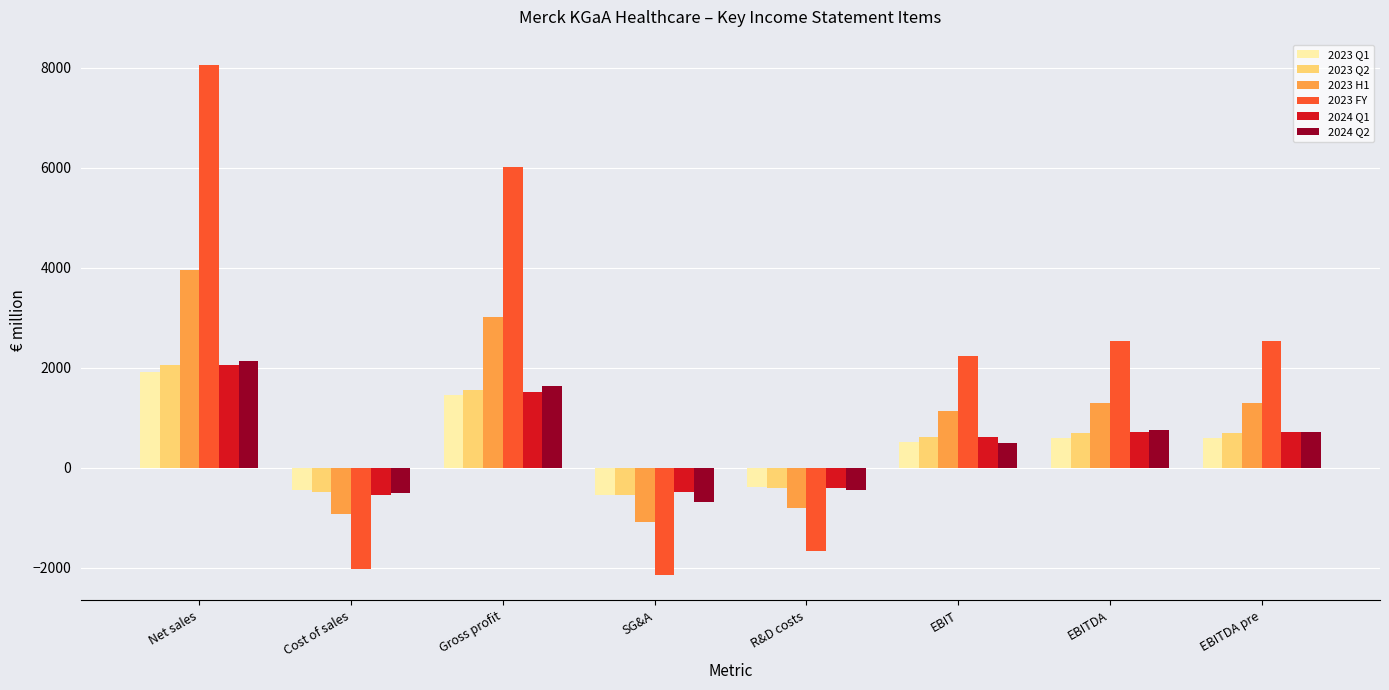

How many values in 2024 Q2 are above zero?

5